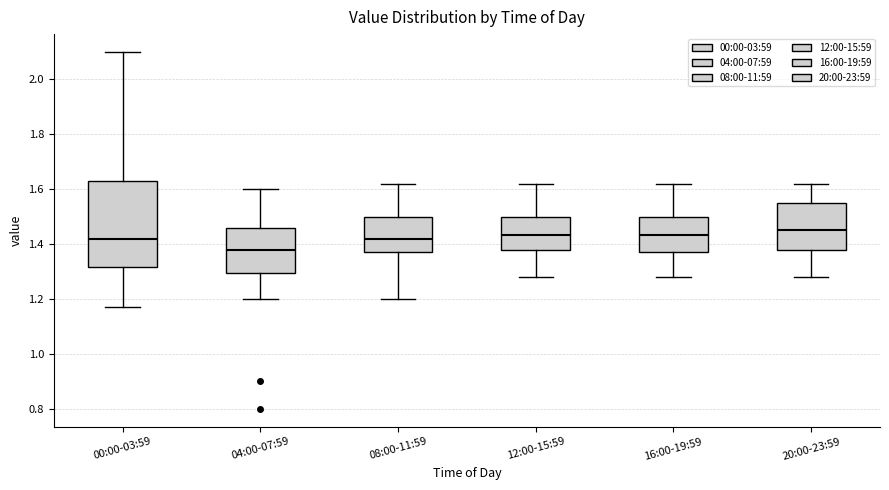

Reading left to right, transcribe this box plot: for each box, give where its median line is, the range the box spans, and where its two whiskers end, as read against the y-axis. The values are not printed on the chart, so give them approximately, as read against the axis.

00:00-03:59: median 1.42, box 1.32 to 1.64, whiskers 1.18 to 2.10
04:00-07:59: median 1.38, box 1.30 to 1.46, whiskers 1.20 to 1.60
08:00-11:59: median 1.42, box 1.38 to 1.50, whiskers 1.20 to 1.62
12:00-15:59: median 1.44, box 1.38 to 1.50, whiskers 1.28 to 1.62
16:00-19:59: median 1.44, box 1.38 to 1.50, whiskers 1.28 to 1.62
20:00-23:59: median 1.46, box 1.38 to 1.56, whiskers 1.28 to 1.62